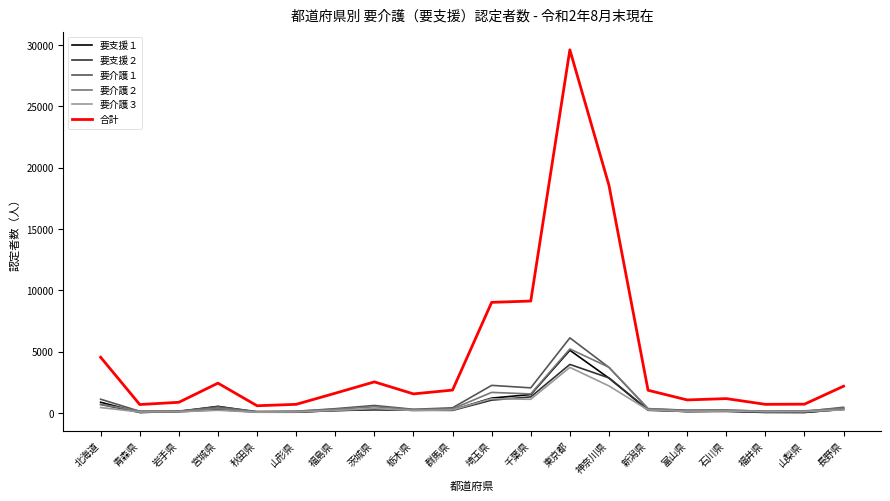

What is the approximate value of 要支援１ at 福島県?

208